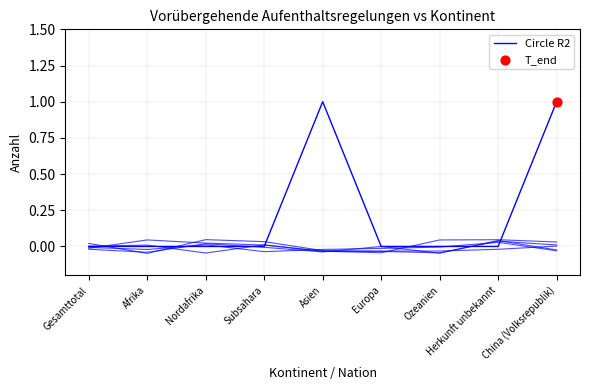

What is the change in value from Asien to Herkunft unbekannt?

-1